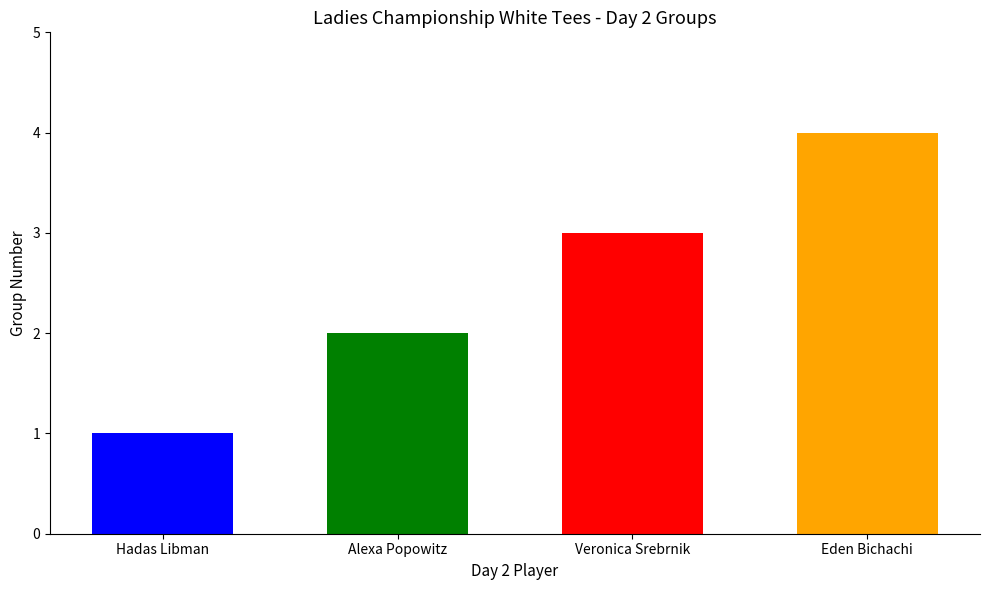

List the labels in order of value, largest first.

Eden Bichachi, Veronica Srebrnik, Alexa Popowitz, Hadas Libman